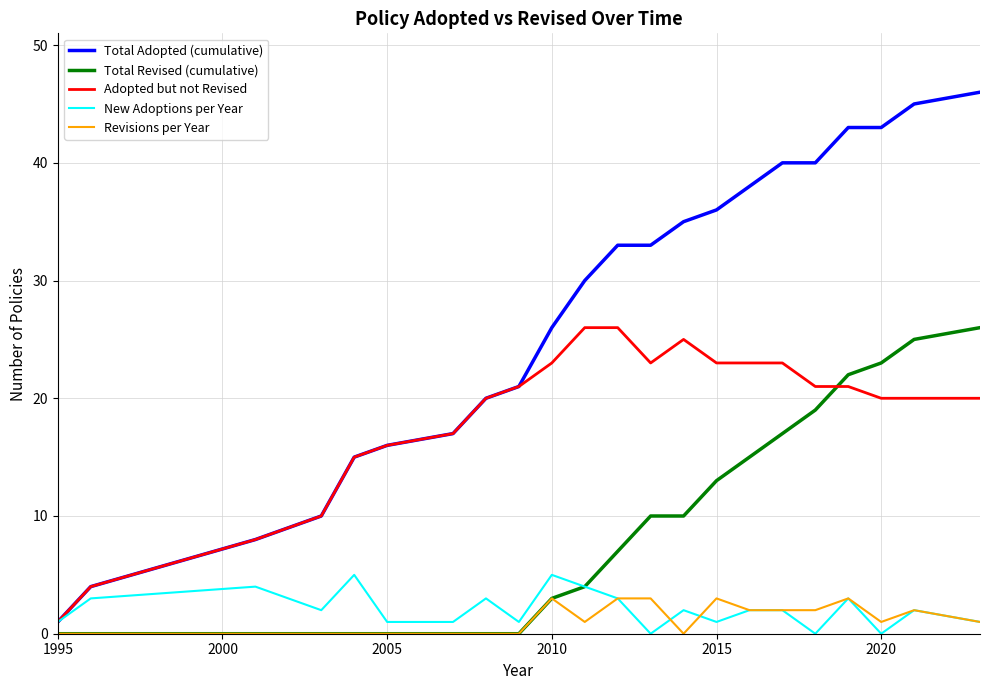

Which series has the widest spread of values?

Total Adopted (cumulative)